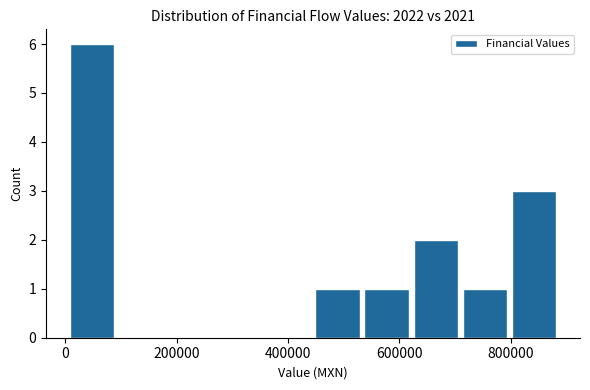

Which range on the x-axis has the tallest bar?

0 to 100000